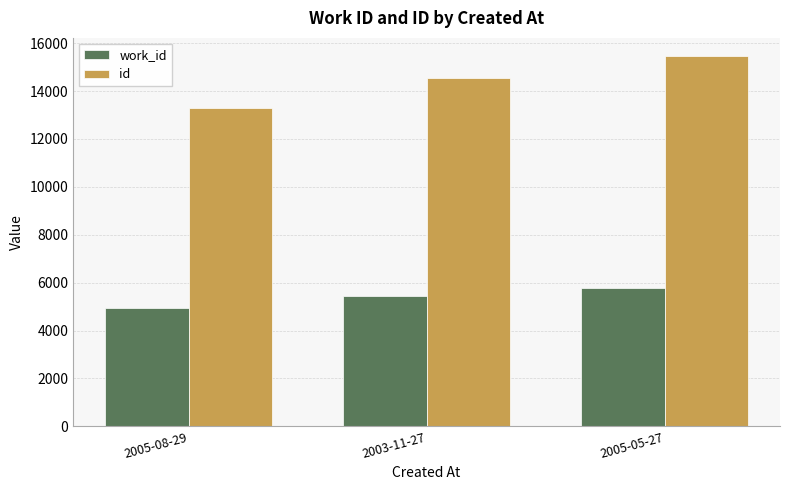

Rank the categories by work_id value from lowest to highest.

2005-08-29, 2003-11-27, 2005-05-27